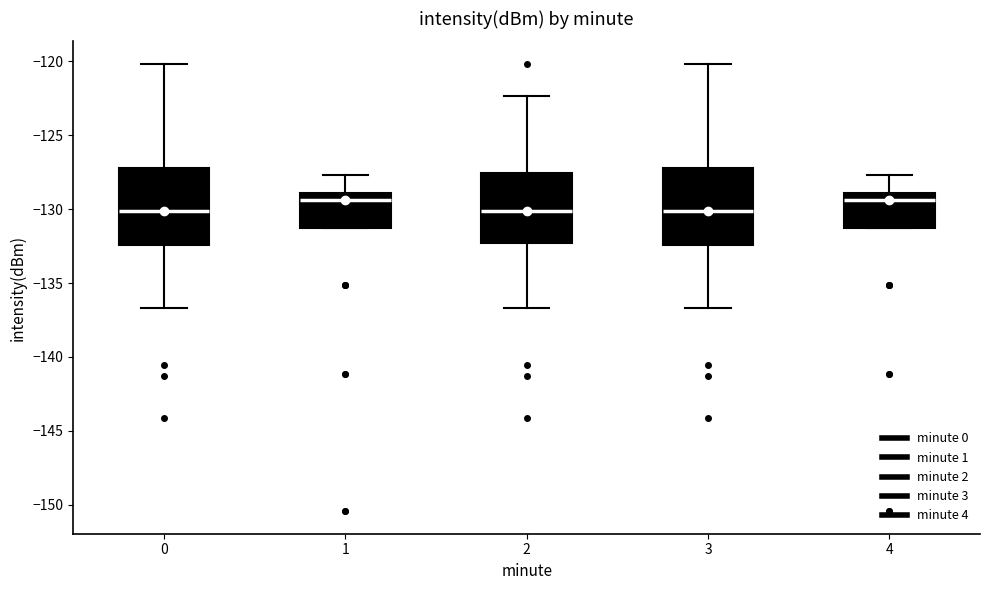

Reading left to right, transcribe this box plot: for each box, give where its median line is, the range the box spans, and where its two whiskers end, as read against the y-axis. The values are not printed on the chart, so give them approximately, as read against the axis.

0: median -130.0, box -132.5 to -127.0, whiskers -136.5 to -120.0
1: median -129.5, box -131.0 to -129.0, whiskers -131.0 to -127.5
2: median -130.0, box -132.5 to -127.5, whiskers -136.5 to -122.5
3: median -130.0, box -132.5 to -127.0, whiskers -136.5 to -120.0
4: median -129.5, box -131.0 to -129.0, whiskers -131.0 to -127.5